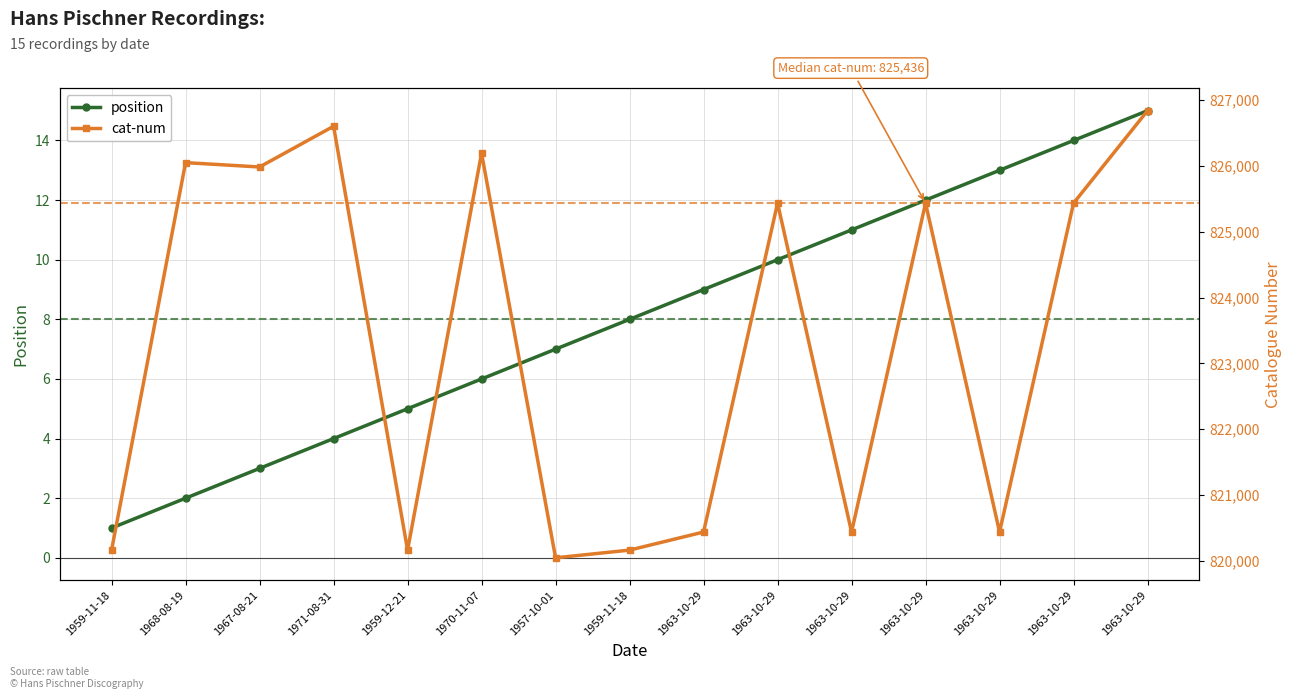

True or false: cat-num and position cross at least once.

False